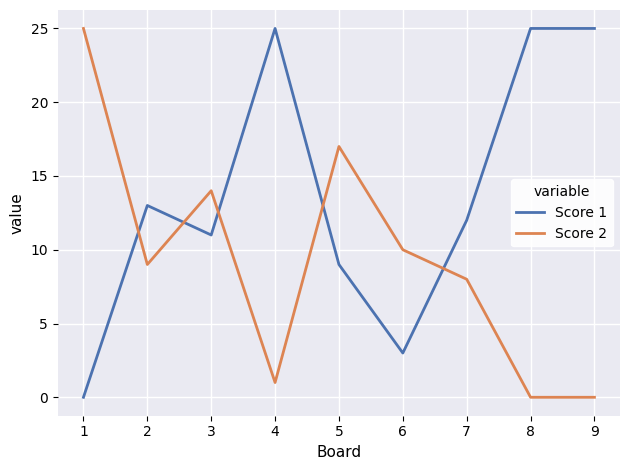

At 5, list the series in order from largest to smallest.

Score 2, Score 1